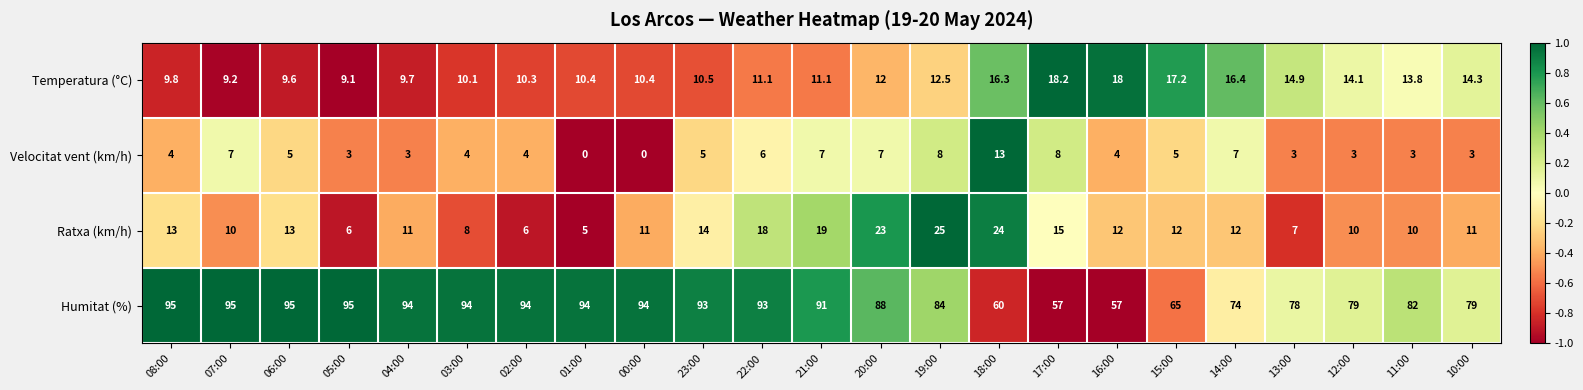

What is the greatest value displayed?

95.0